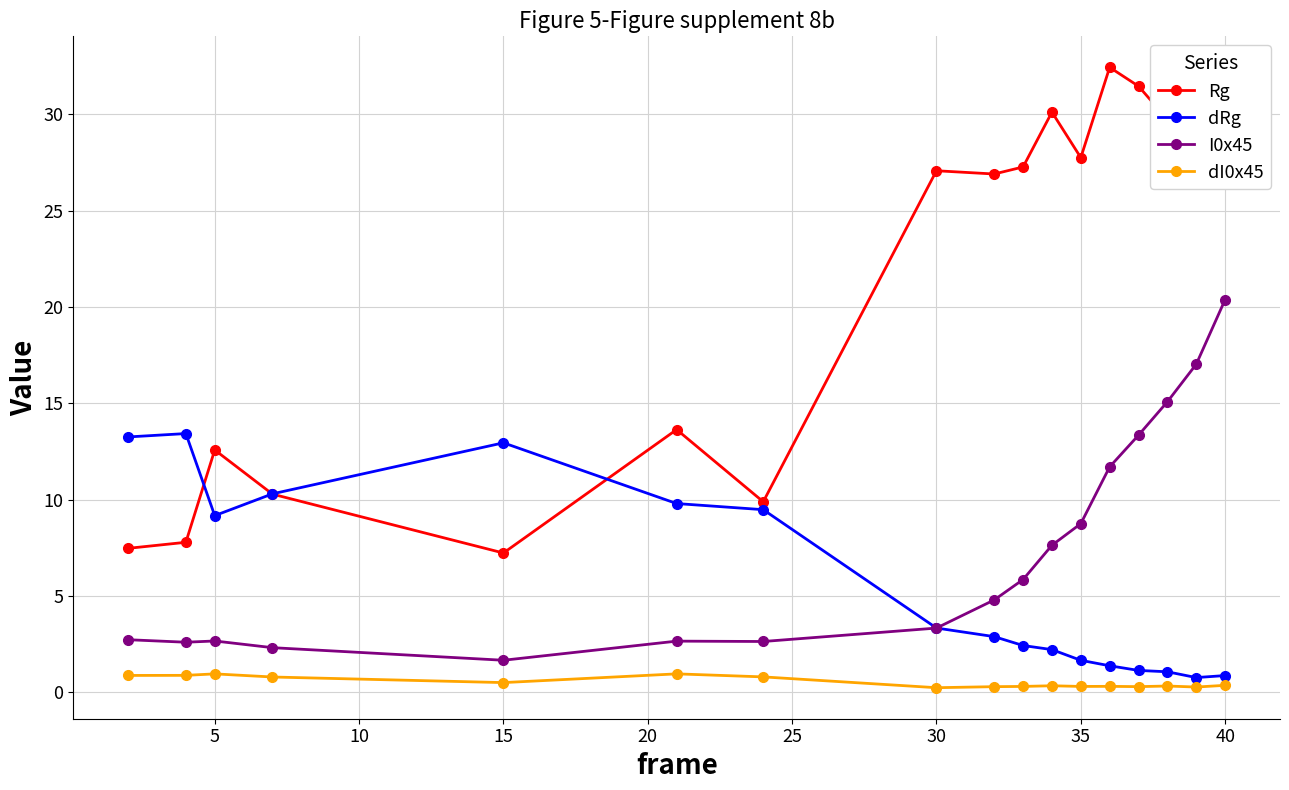

True or false: Rg has more than 0 interior local peaks.

True